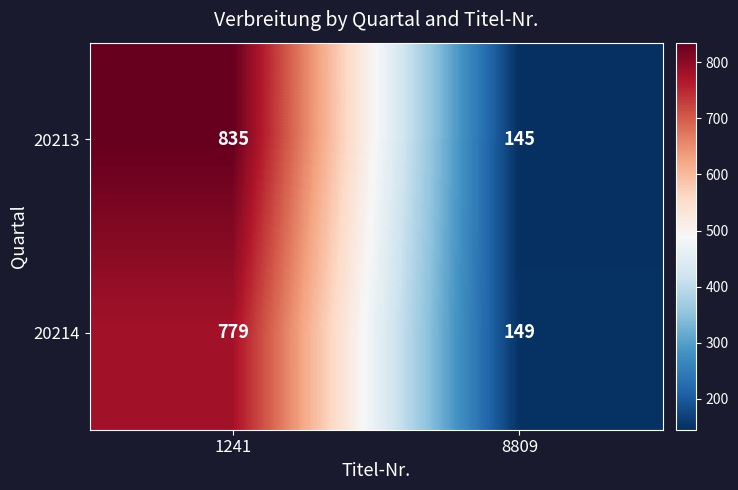

How many values in the 20214 series are below 779?

1